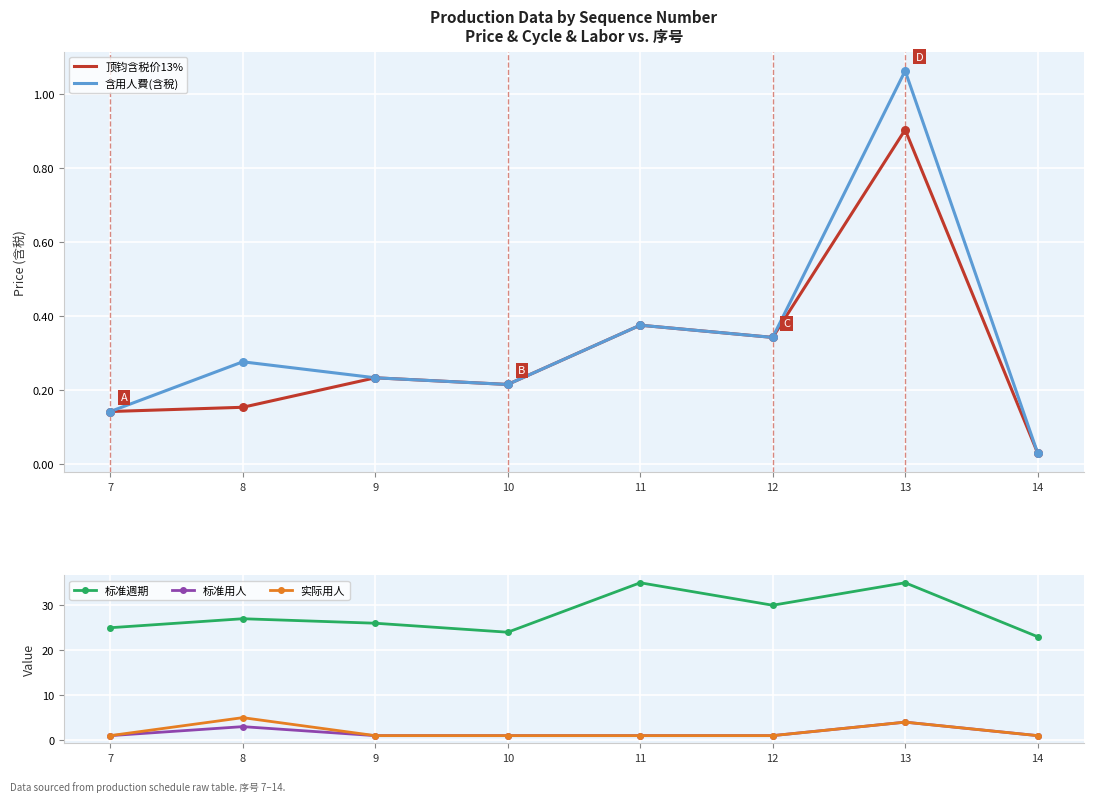

Which series has the largest total across all categories?

标准週期